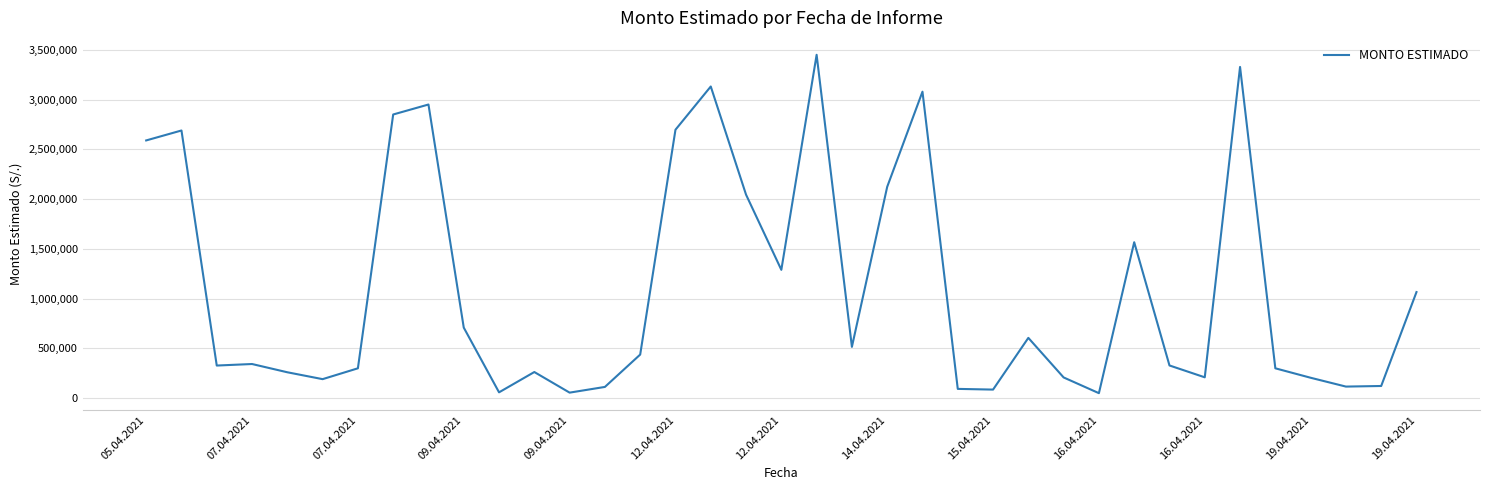

What is the maximum value shown in the chart?

3449526.0